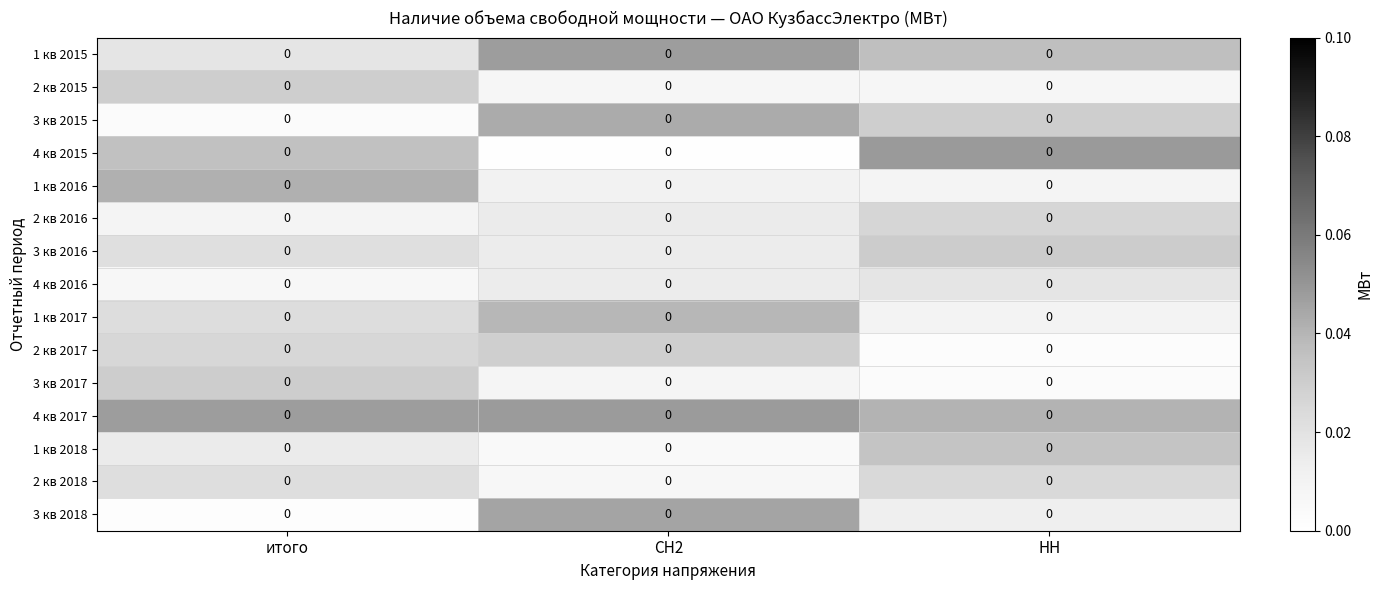

Reading right to left, list all the values displayed in this chart.

1 кв 2015: НН=0.0	СН2=0.0	итого=0.0
2 кв 2015: НН=0.0	СН2=0.0	итого=0.0
3 кв 2015: НН=0.0	СН2=0.0	итого=0.0
4 кв 2015: НН=0.0	СН2=0.0	итого=0.0
1 кв 2016: НН=0.0	СН2=0.0	итого=0.0
2 кв 2016: НН=0.0	СН2=0.0	итого=0.0
3 кв 2016: НН=0.0	СН2=0.0	итого=0.0
4 кв 2016: НН=0.0	СН2=0.0	итого=0.0
1 кв 2017: НН=0.0	СН2=0.0	итого=0.0
2 кв 2017: НН=0.0	СН2=0.0	итого=0.0
3 кв 2017: НН=0.0	СН2=0.0	итого=0.0
4 кв 2017: НН=0.0	СН2=0.0	итого=0.0
1 кв 2018: НН=0.0	СН2=0.0	итого=0.0
2 кв 2018: НН=0.0	СН2=0.0	итого=0.0
3 кв 2018: НН=0.0	СН2=0.0	итого=0.0